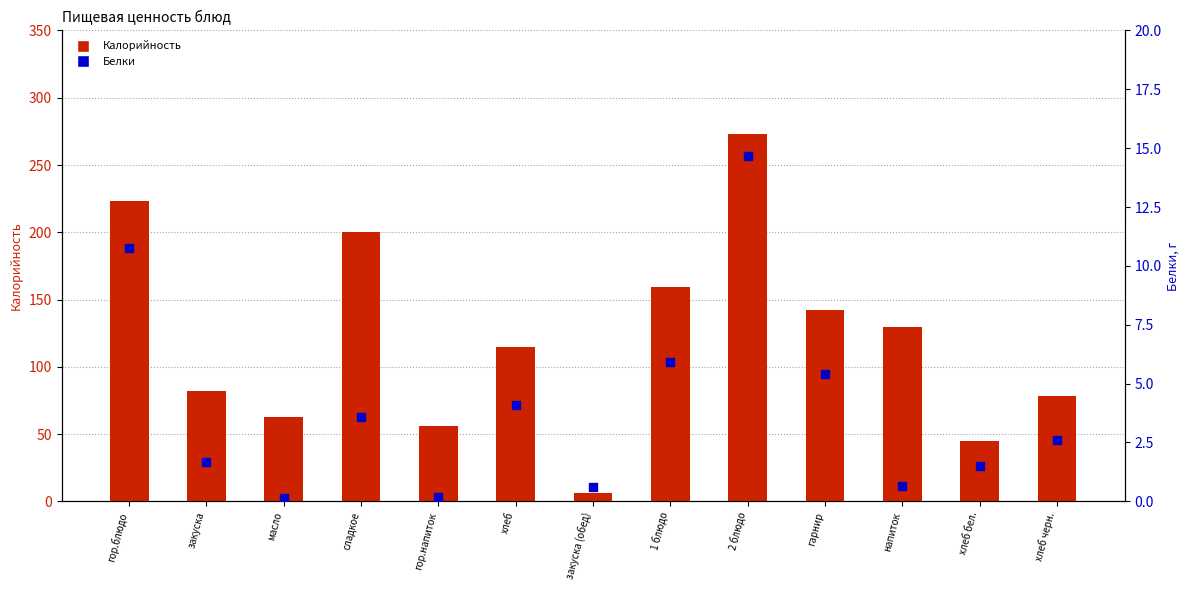

At how many categories does at least one series exceed 40?

12